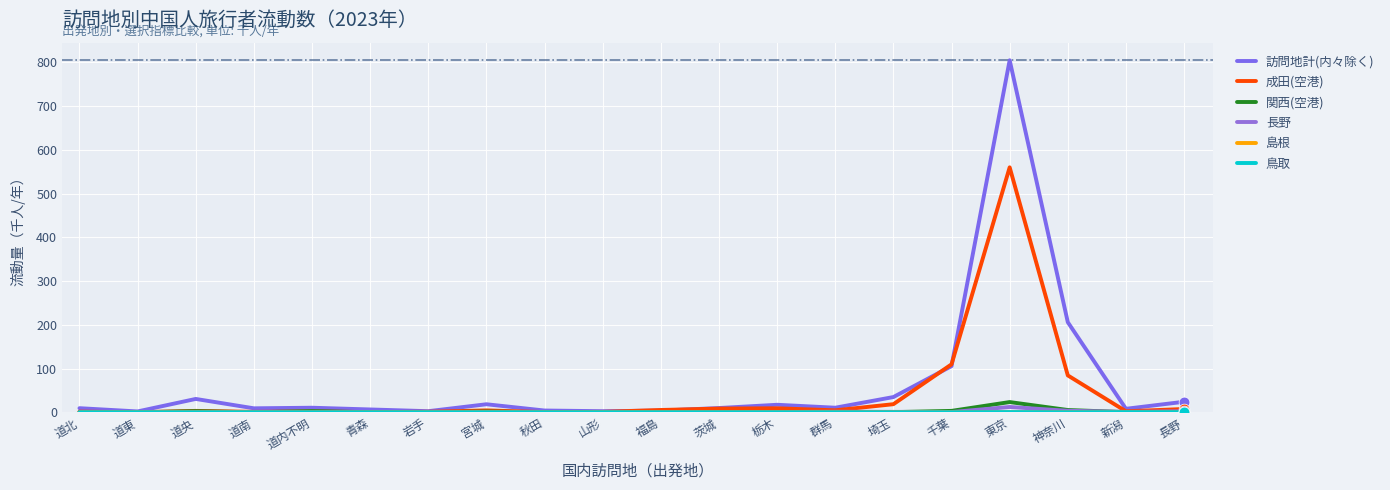

Which series has the largest total across all categories?

訪問地計(内々除く)